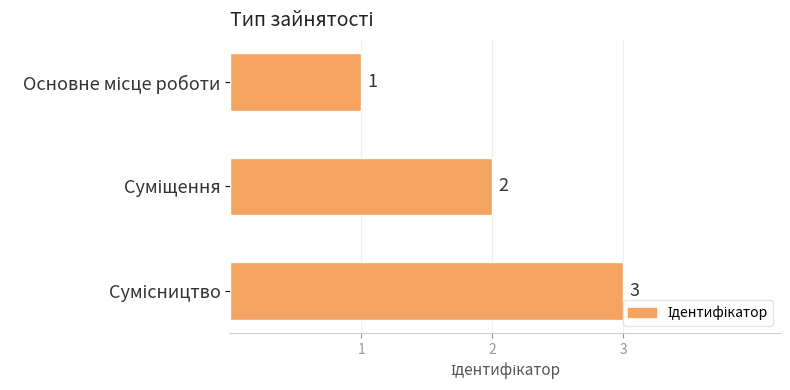

What is the greatest value displayed?

3